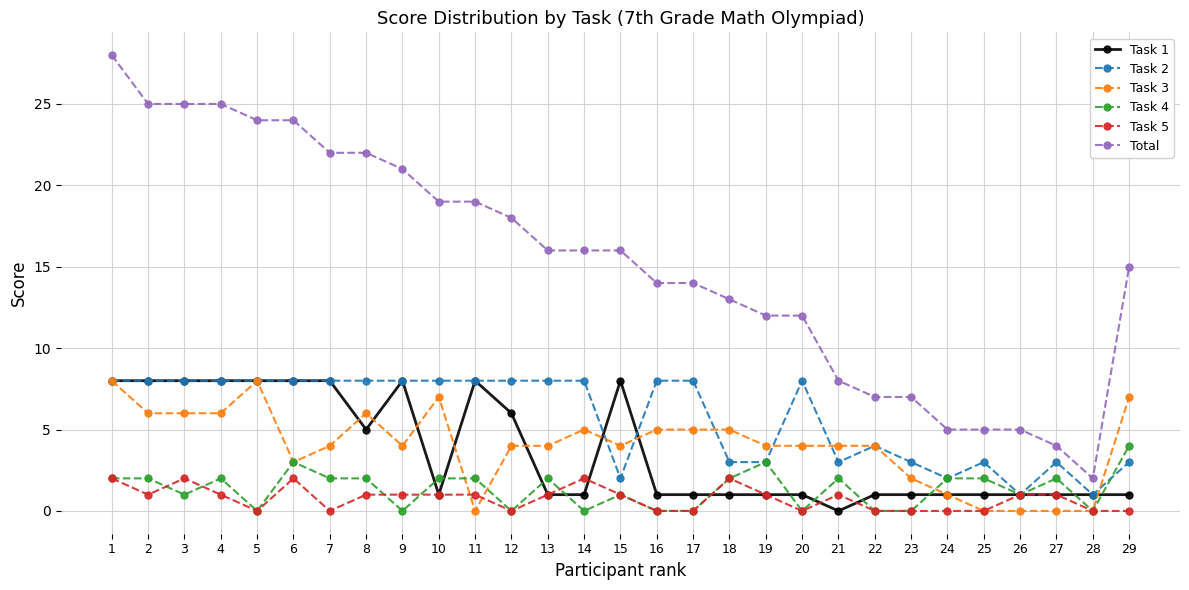

At how many categories does at least one series exceed 17?

12